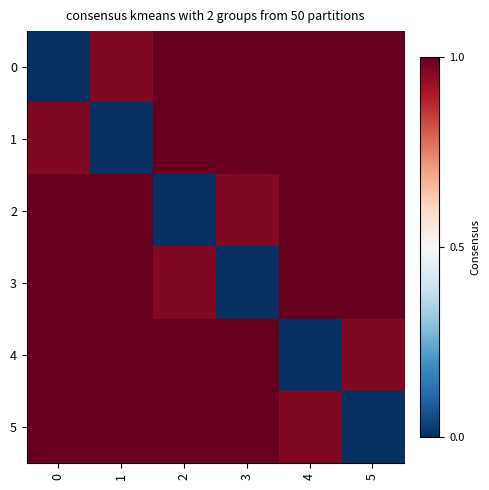

List the series in order of their peak value, highest first.

0, 1, 2, 3, 4, 5